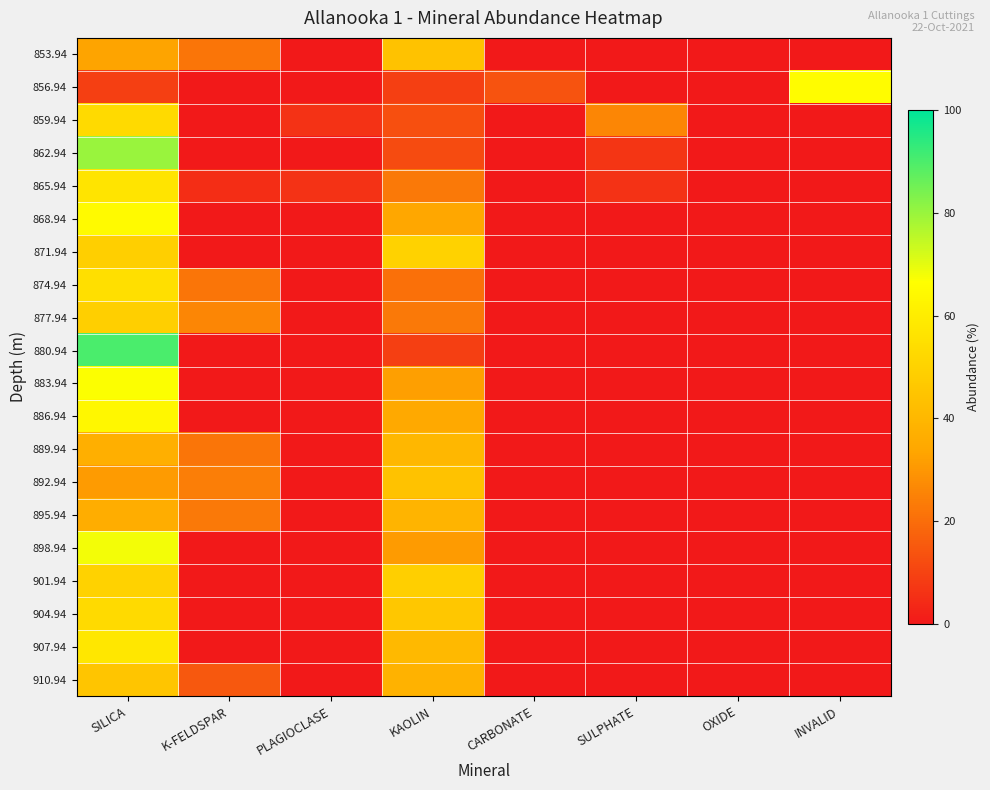

List the series in order of their peak value, lowest first.

895.94, 889.94, 853.94, 892.94, 910.94, 877.94, 871.94, 901.94, 859.94, 904.94, 874.94, 865.94, 907.94, 886.94, 868.94, 856.94, 883.94, 898.94, 862.94, 880.94